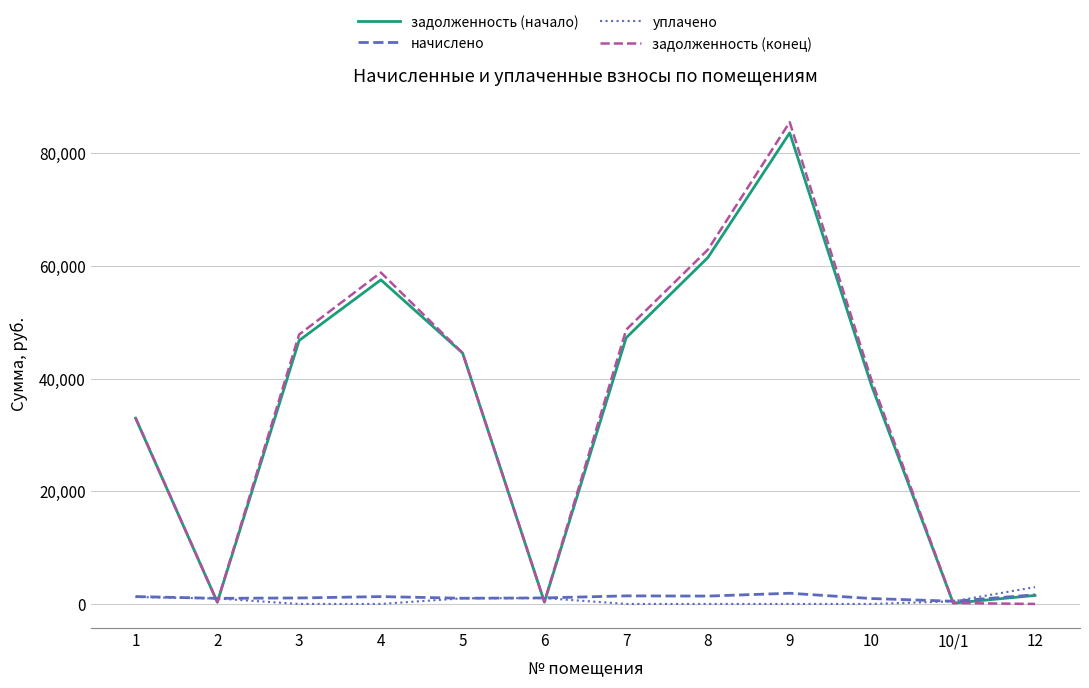

The value of задолженность (начало) at 5 is 22984.9. True or false?

False